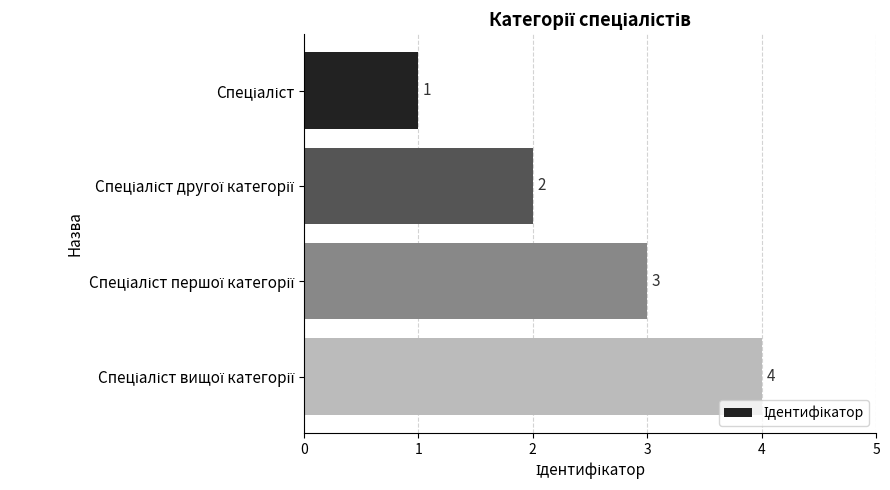

What is the maximum value shown in the chart?

4